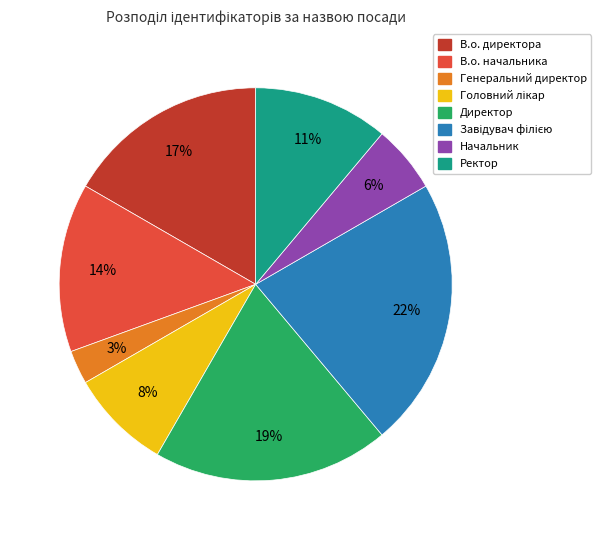

To the nearest percent, what is the difference between the В.о. директора and Начальник slice percentages?

11%